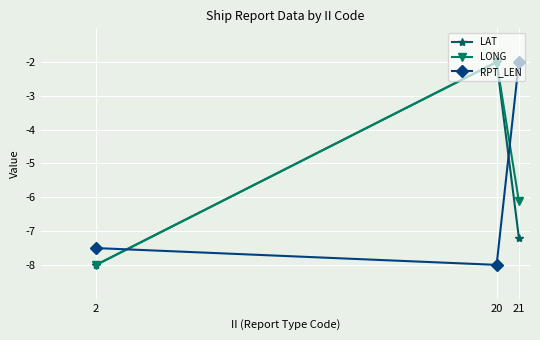

What are all the series names shown in the legend?

LAT, LONG, RPT_LEN